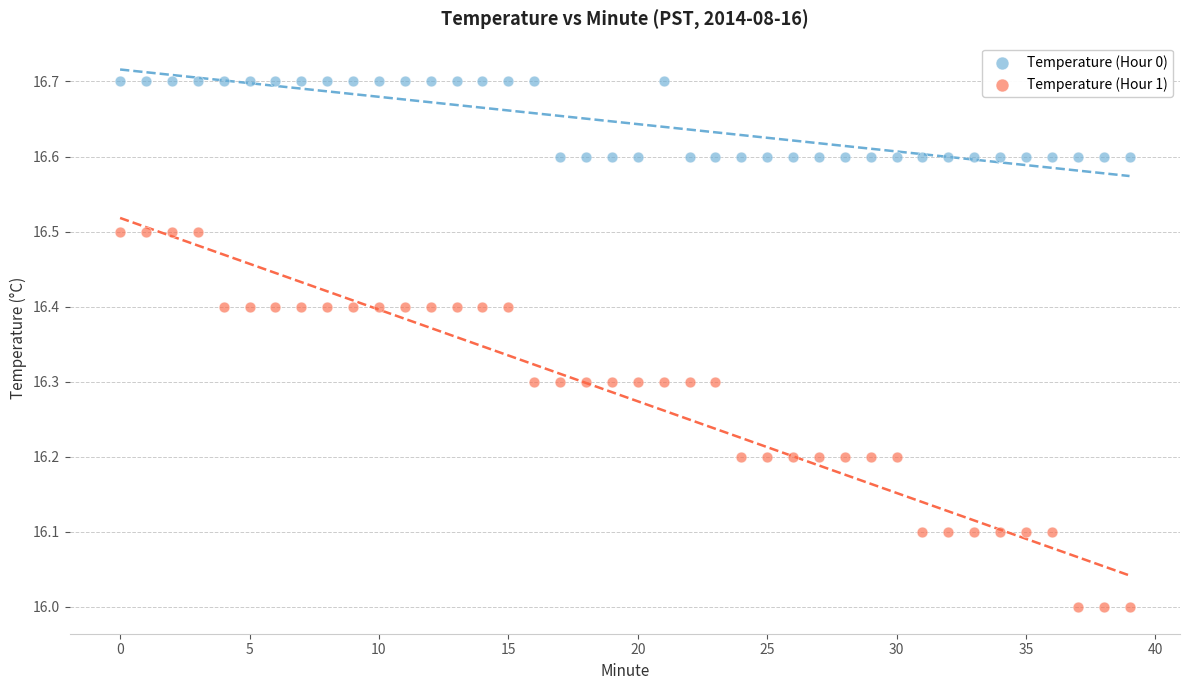

What are all the series names shown in the legend?

Temperature (Hour 0), Temperature (Hour 1)